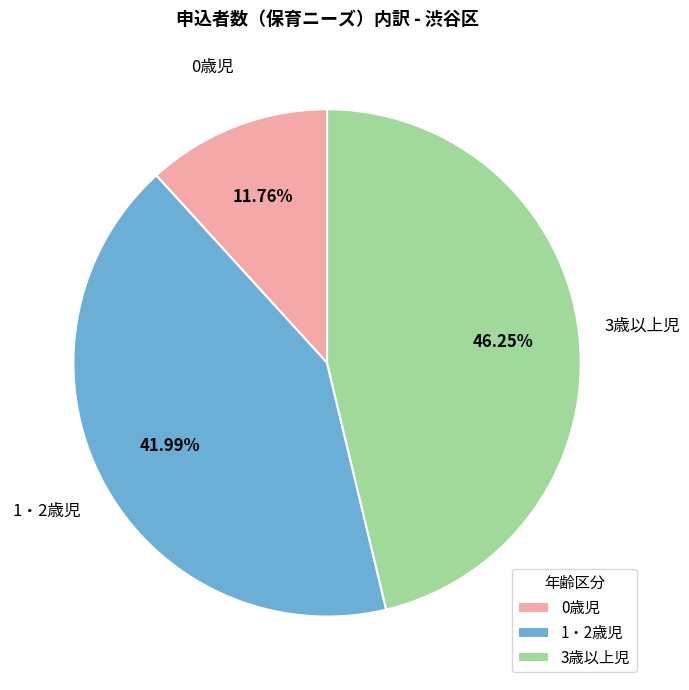

Rank the categories by value from lowest to highest.

0歳児, 1・2歳児, 3歳以上児